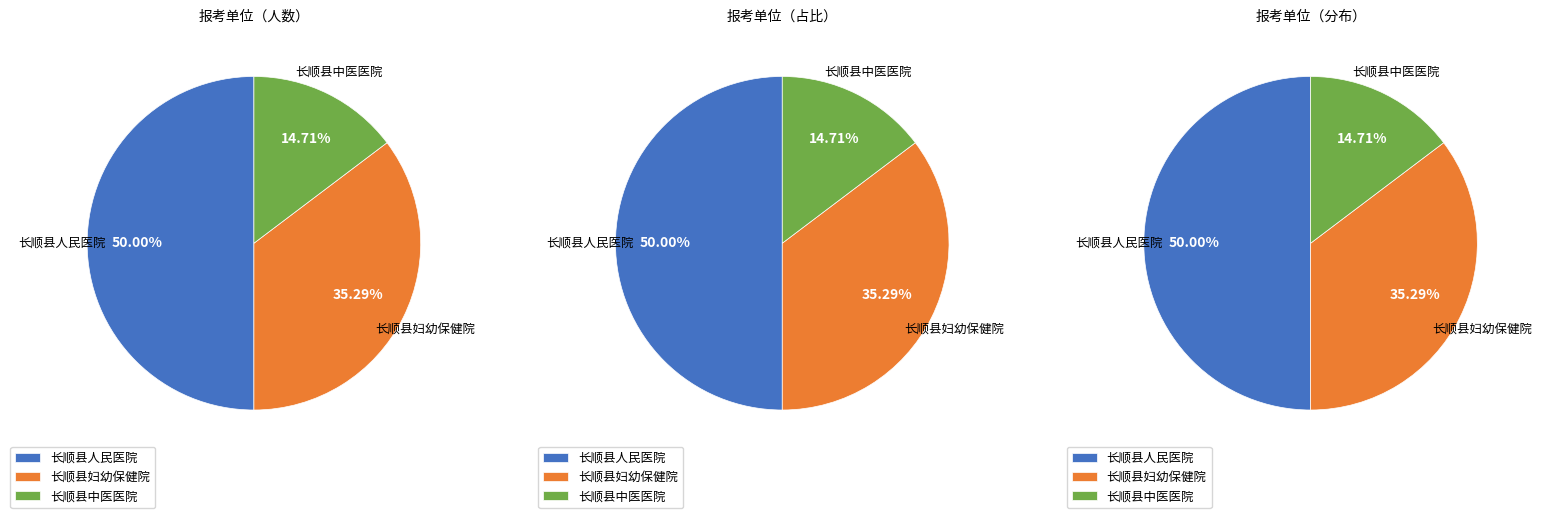

Is the sum of 长顺县中医医院 and 长顺县妇幼保健院 greater than half?

No